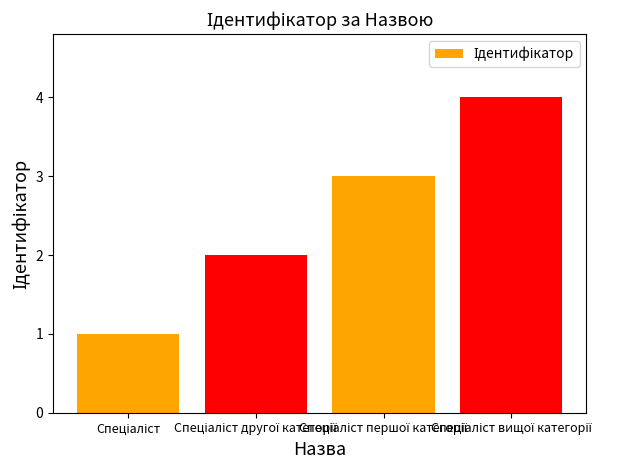

What is the sum of all values?

10